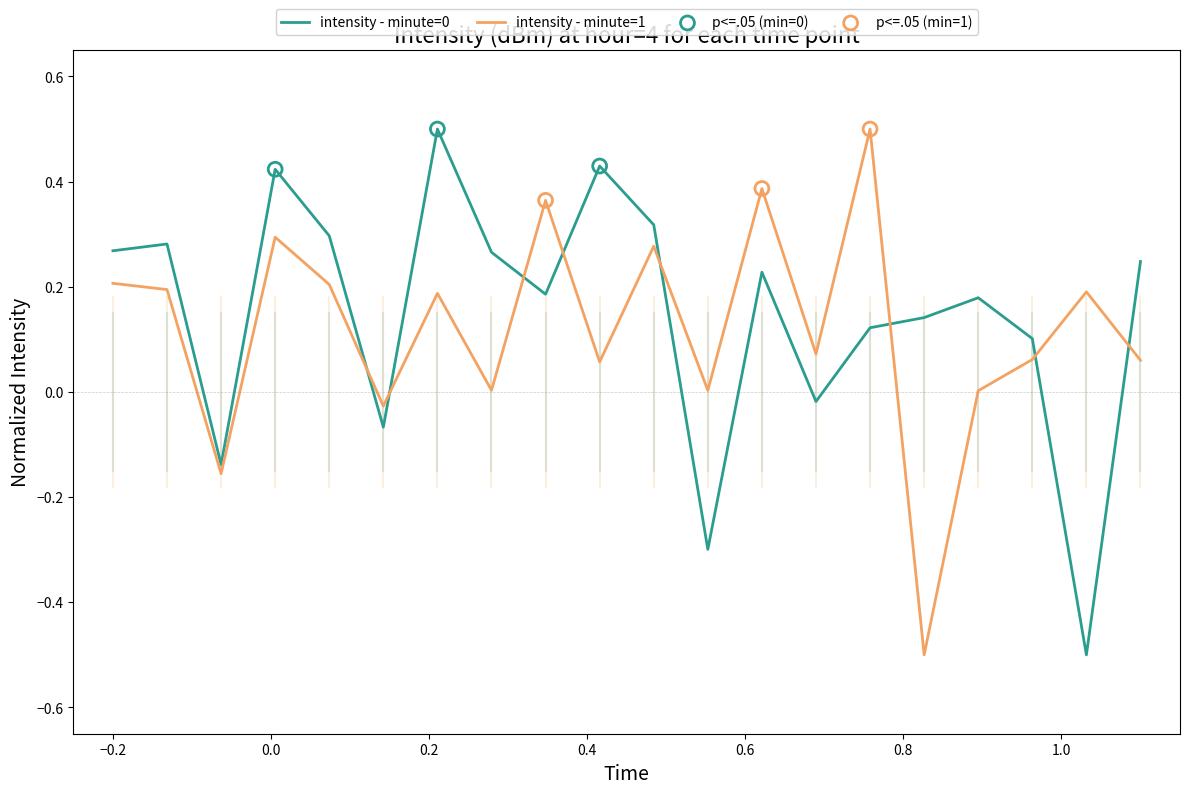

What is the difference between the maximum and minimum values in the intensity - minute=0 series?

1.0